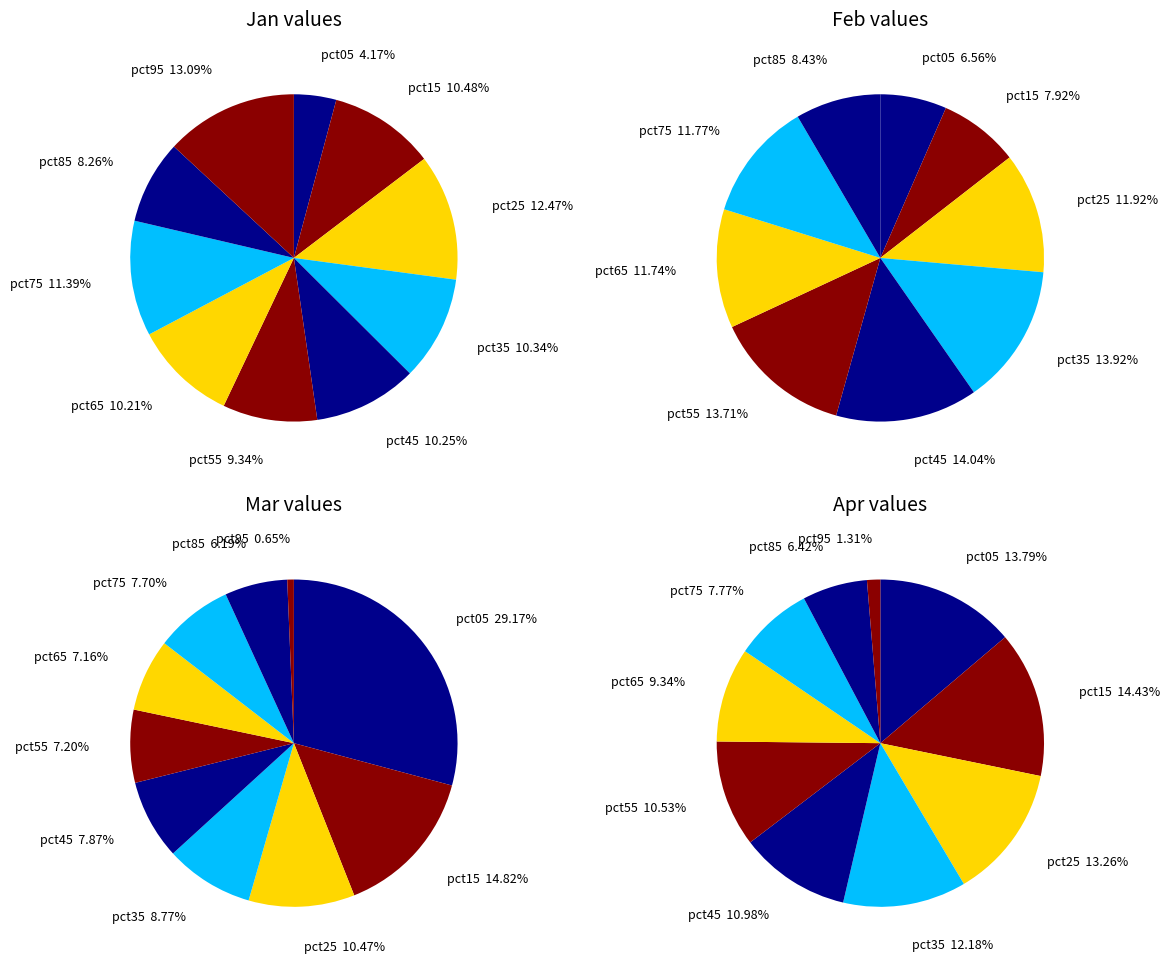

Is it true that pct75 is 1% of the pie?

False